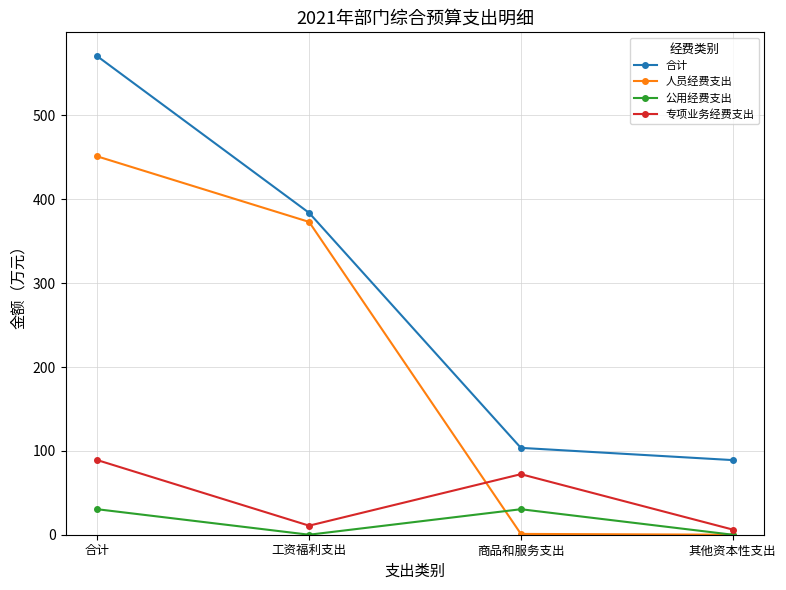

What is the spread (max minus min) of values at 合计?

540.2